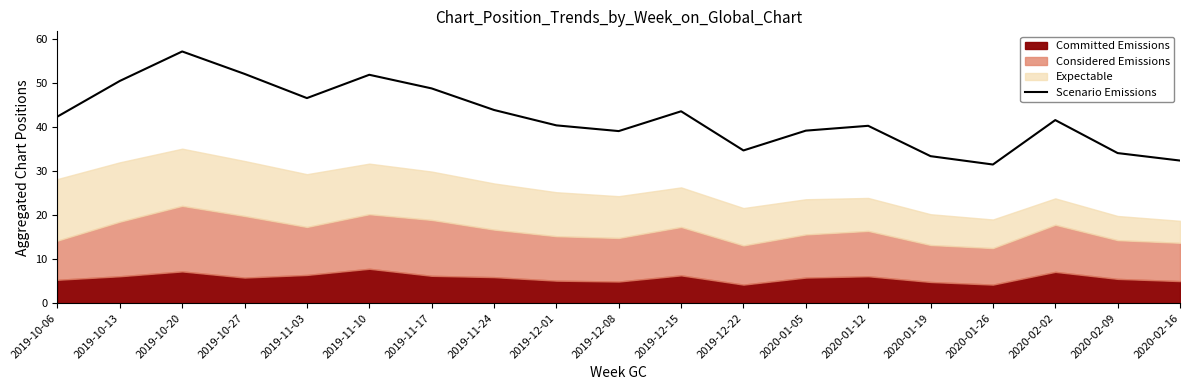

What is the change in value from 2019-11-03 to 2019-12-08?

-7.5